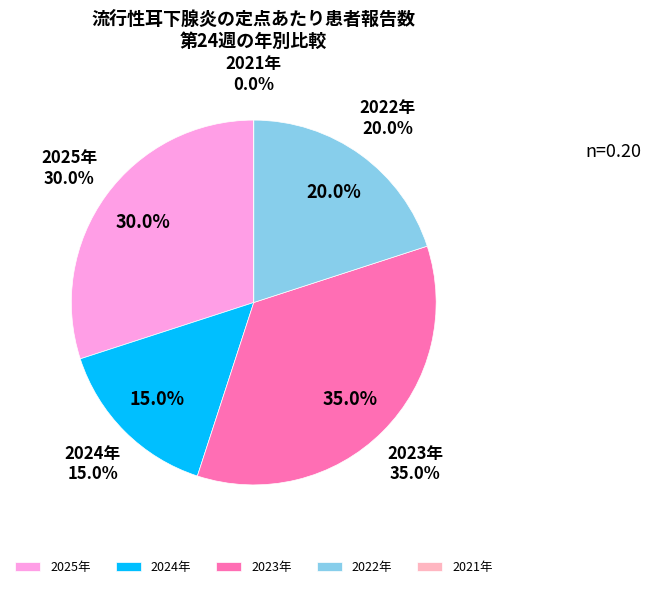

To the nearest percent, what percentage of the pie is 2023年?

35%